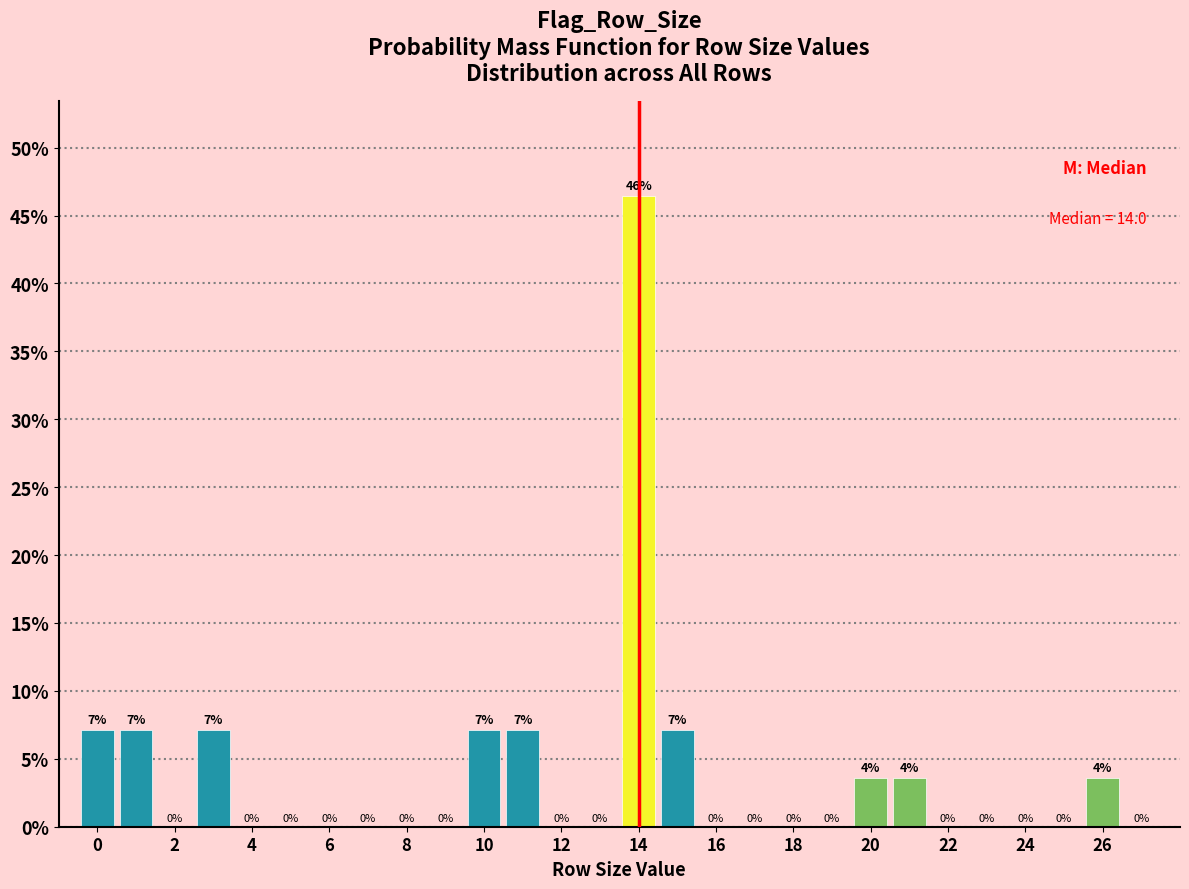

Over which range of the x-axis is the bar tallest?

13.5 to 14.5